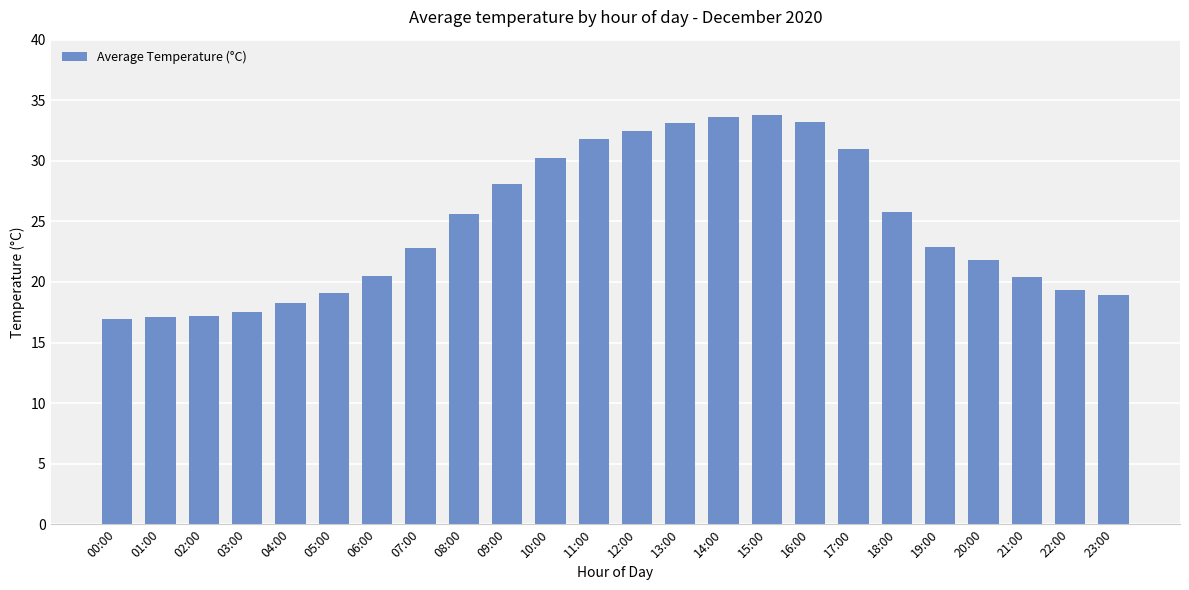

How many bars are there in total?

24